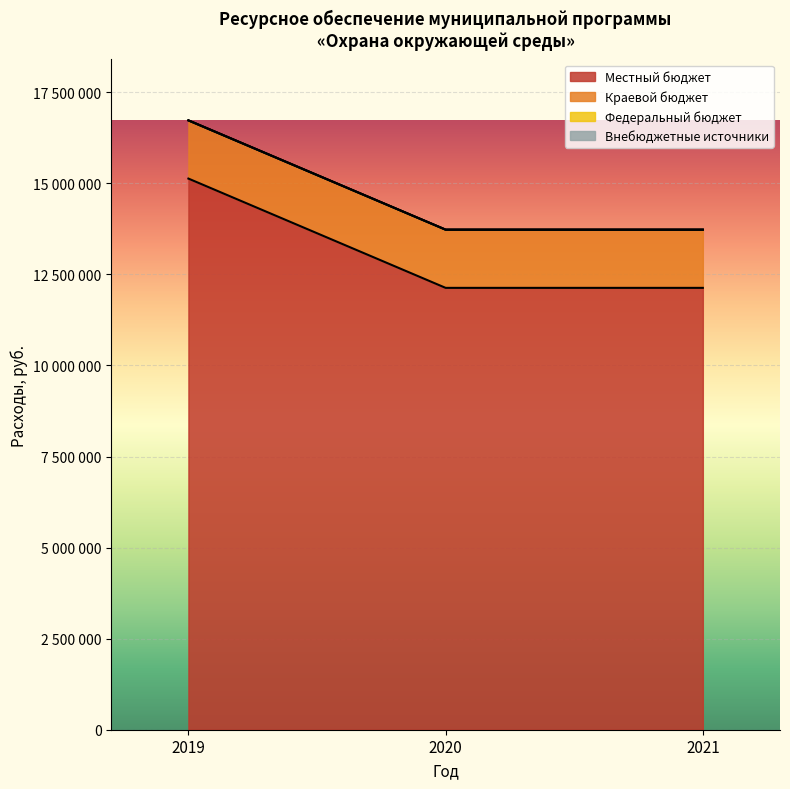

Count the number of data series in this chart.

4